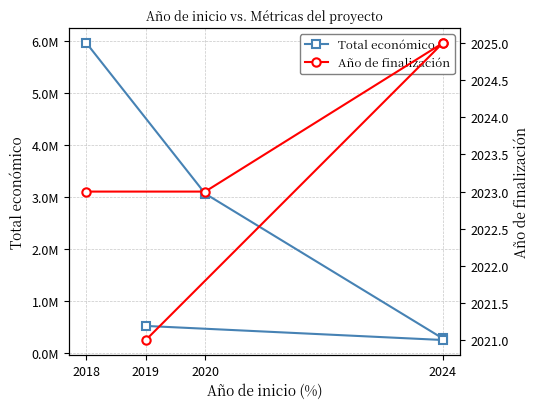

At 2024, list the series in order from smallest to largest.

Año de finalización, Total económico